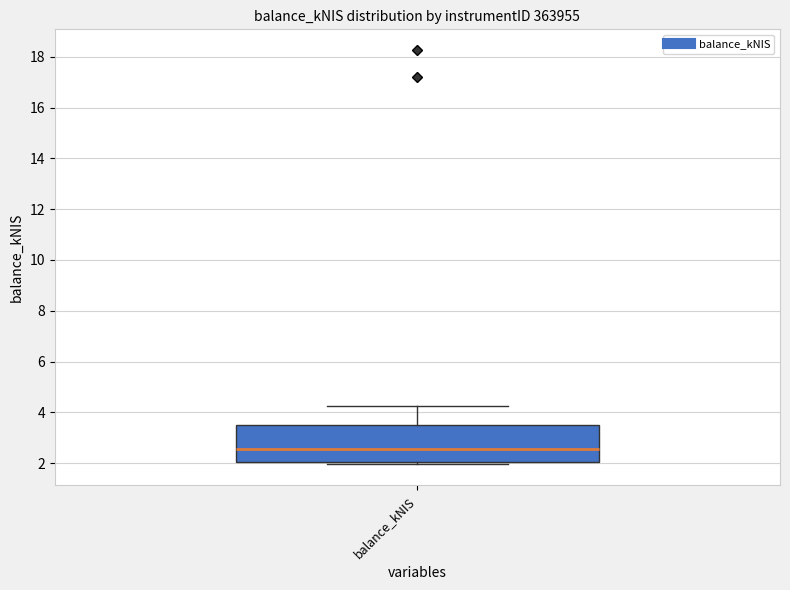

Transcribe this box plot: give where the median line is, the range the box spans, and where the two whiskers end, as read against the y-axis. The values are not printed on the chart, so give them approximately, as read against the axis.

median 2.6, box 2.0 to 3.4, whiskers 2.0 (just below the box's lower edge) to 4.2